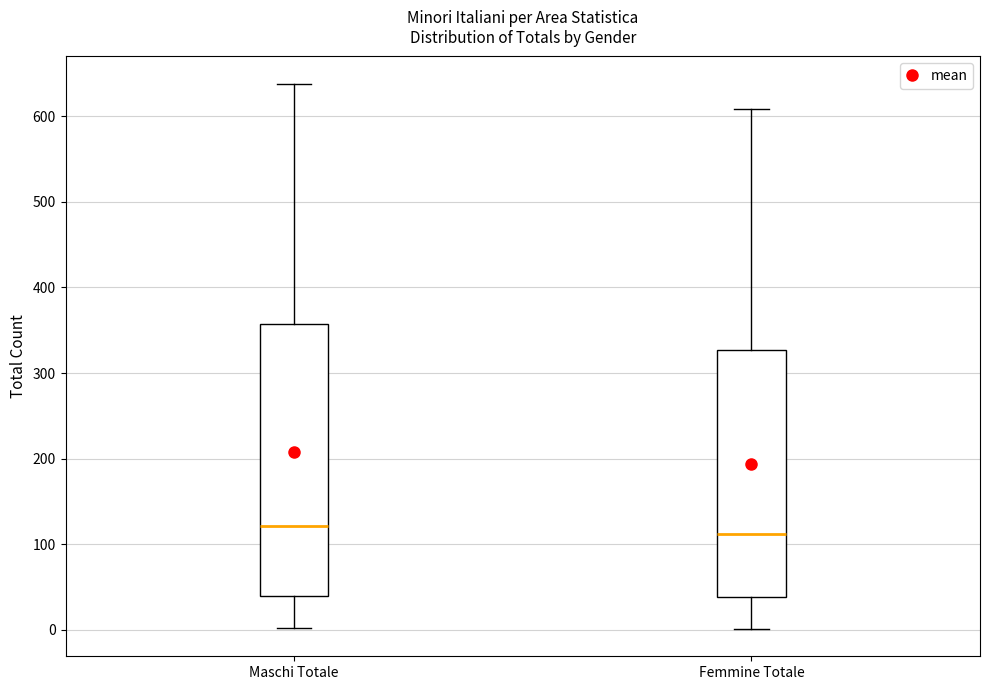

Reading left to right, transcribe this box plot: for each box, give where its median line is, the range the box spans, and where its two whiskers end, as read against the y-axis. The values are not printed on the chart, so give them approximately, as read against the axis.

Maschi Totale: median 120, box 40 to 360, whiskers 0 to 640
Femmine Totale: median 110, box 40 to 330, whiskers 0 to 610